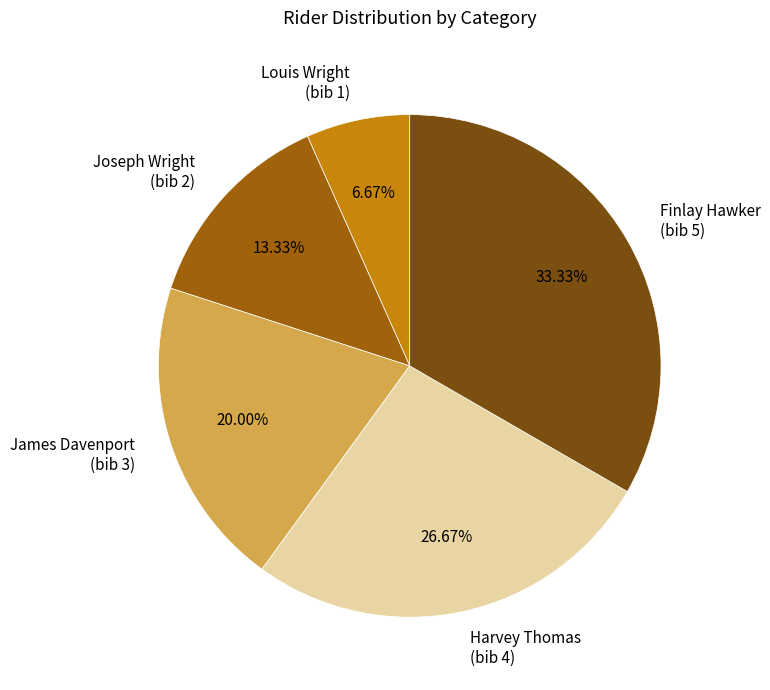

Do Harvey Thomas (bib 4) and James Davenport (bib 3) together represent more than half of the pie?

No